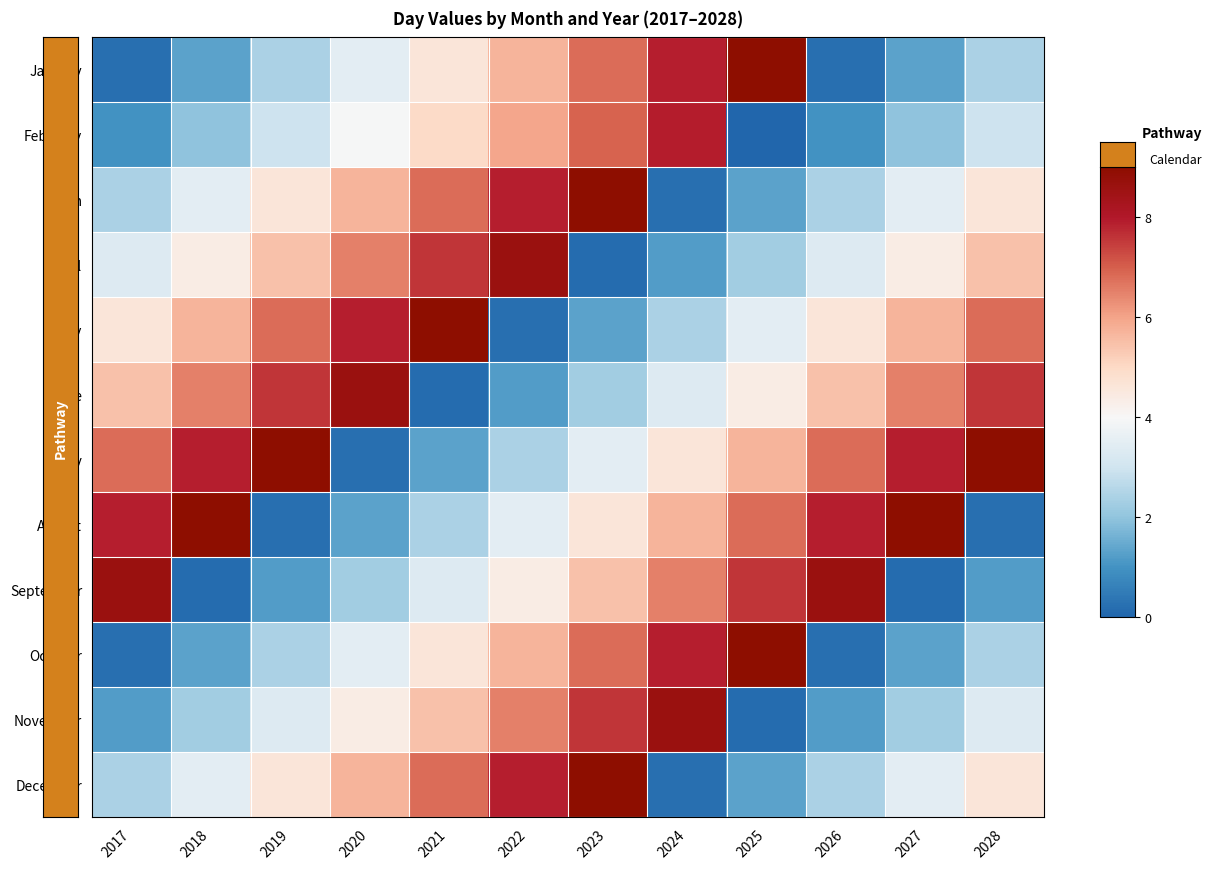

At which category is the sum across all series the highest?

2023